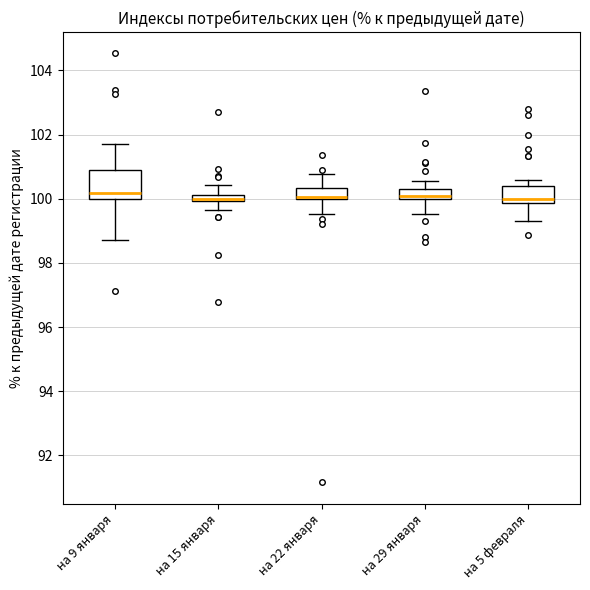

Comparing the boxes themselves (not the whiskers), which one is the tallest?

на 9 января